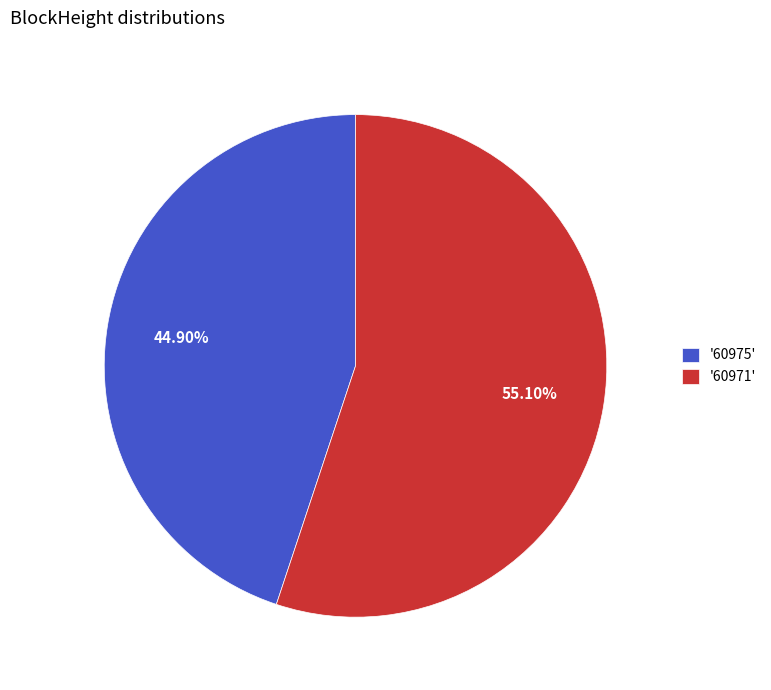

Combined, do '60971' and '60975' account for over 50%?

Yes